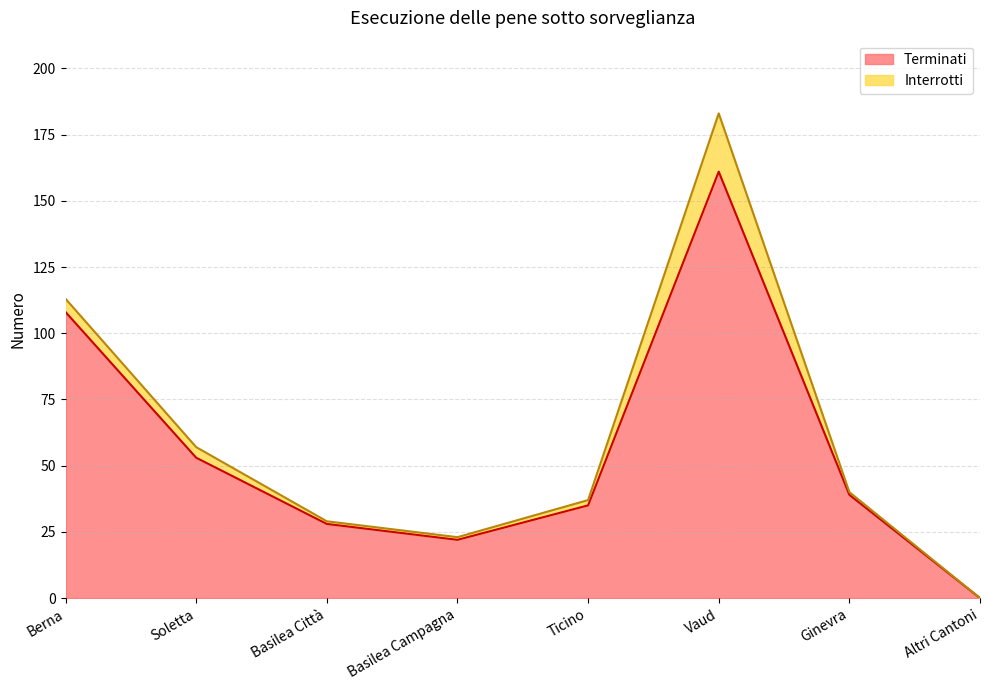

At which label is the value closest to 80?

Soletta